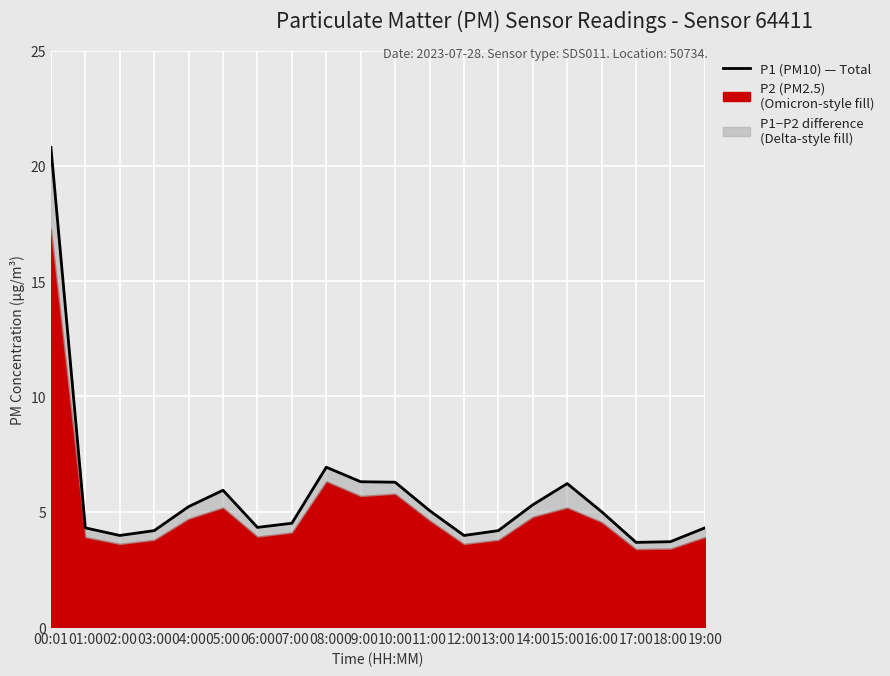

Reading left to right, transcribe all the data shown in this chart.

00:01=20.8	01:00=4.3	02:00=4.0	03:00=4.2	04:00=5.2	05:00=5.9	06:00=4.3	07:00=4.5	08:00=6.9	09:00=6.3	10:00=6.3	11:00=5.0	12:00=4.0	13:00=4.2	14:00=5.3	15:00=6.2	16:00=5.0	17:00=3.7	18:00=3.7	19:00=4.3